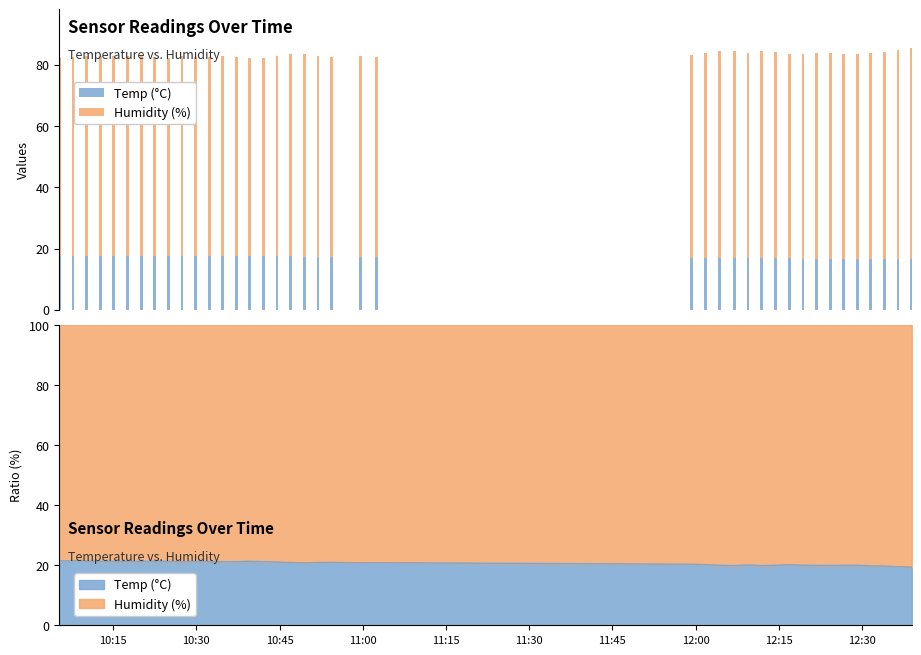

What is the difference between the maximum and second lowest values in the Humidity (%) series?

4.0